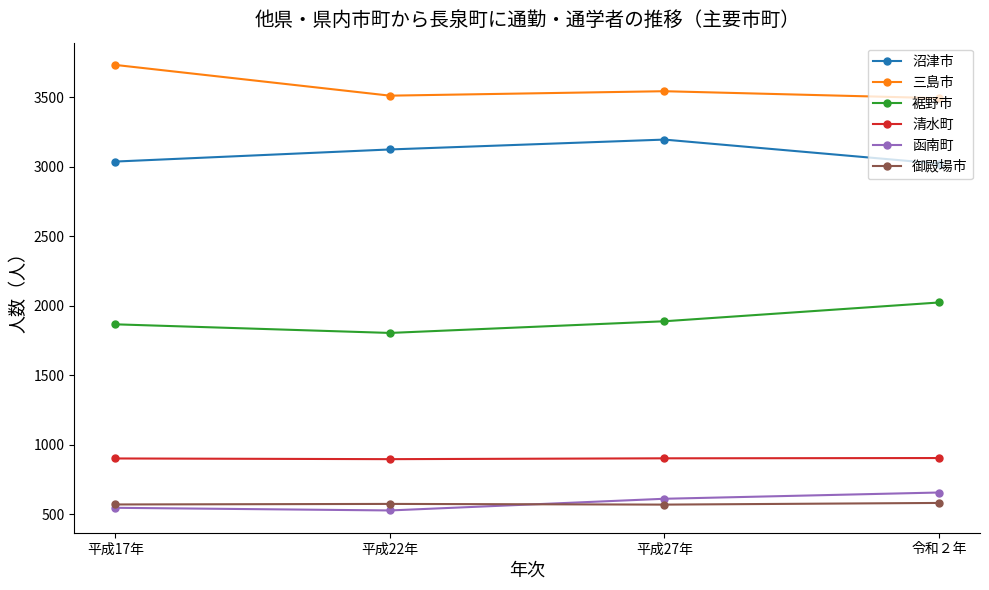

Where is the first local minimum for 裾野市?

平成22年